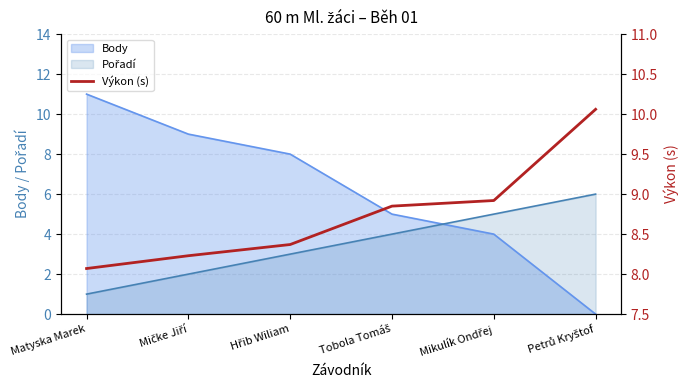

Does the chart display data point markers on the line(s)?

No